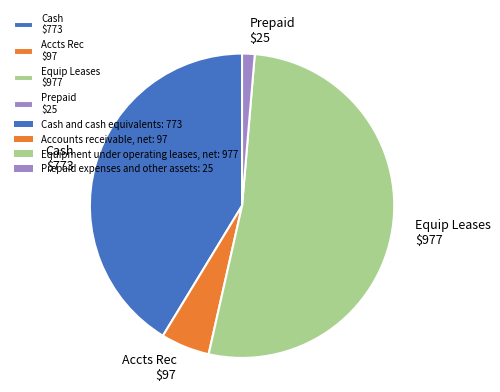

How many segments does this pie chart have?

4